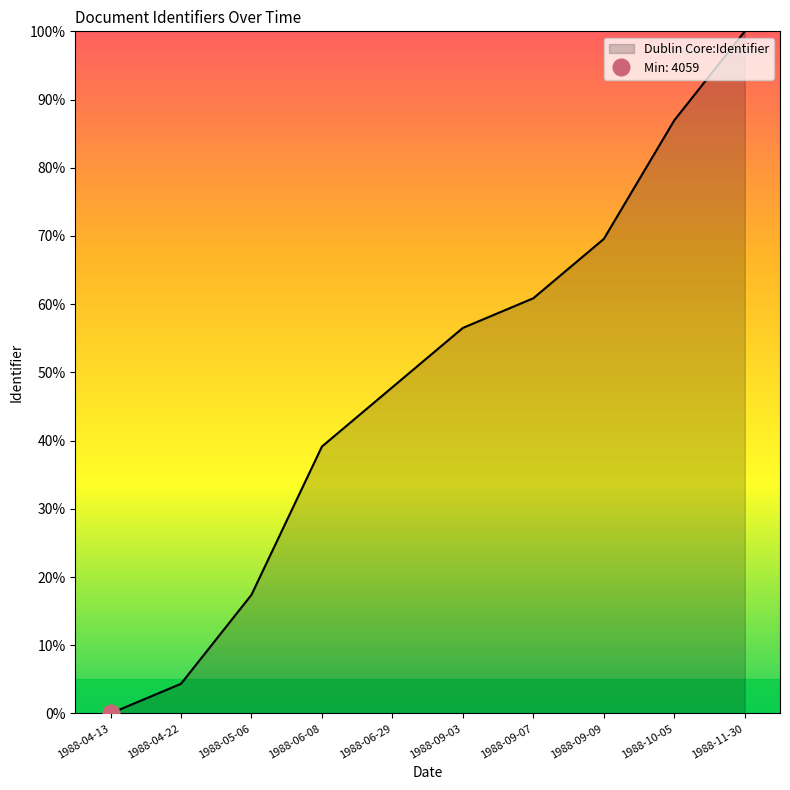

What is the sum of the values at 1988-09-03 and 1988-11-30?

1.6